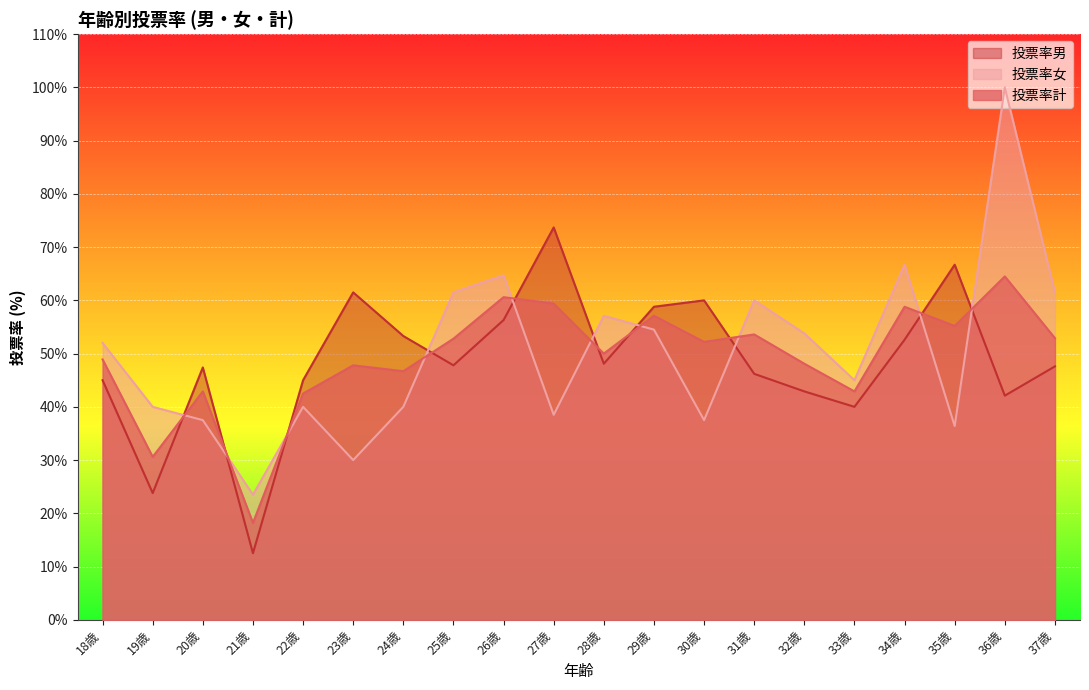

Does the chart display data point markers on the line(s)?

No